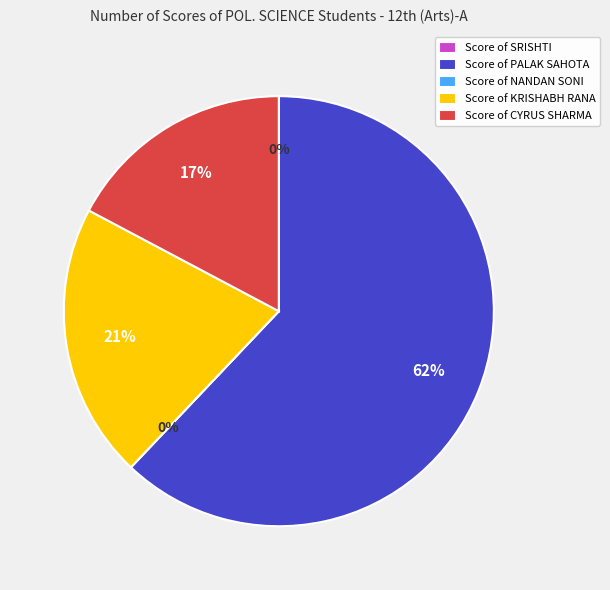

What is the total percentage of SRISHTI and PALAK SAHOTA?

62.1%